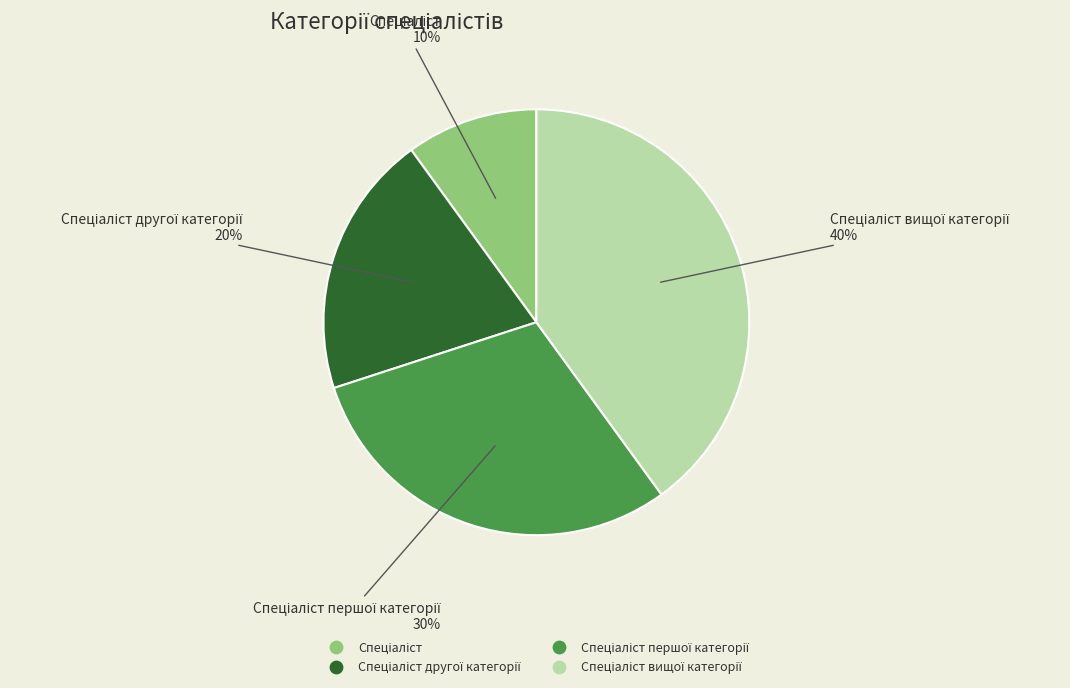

Is there a majority slice in this chart?

No